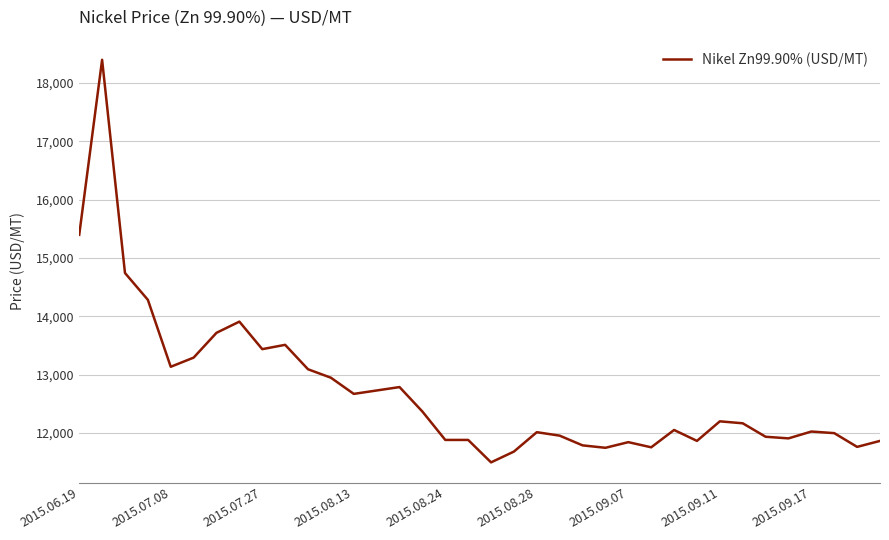

Is this an area chart (filled region under the line)?

No